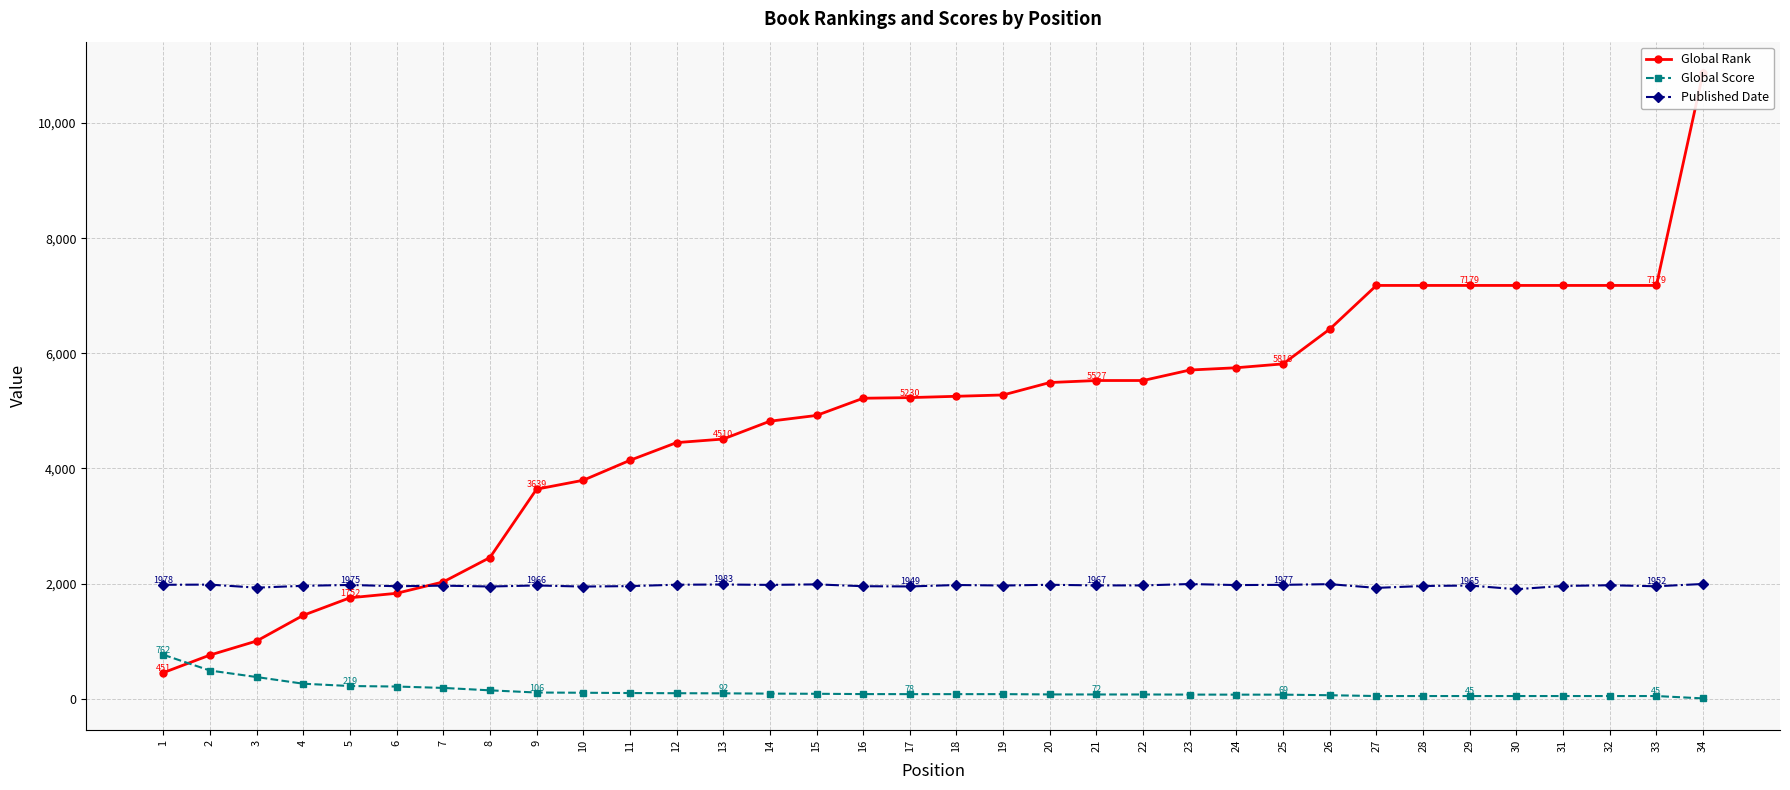

Where does the Global Rank series first go above 5253?

19